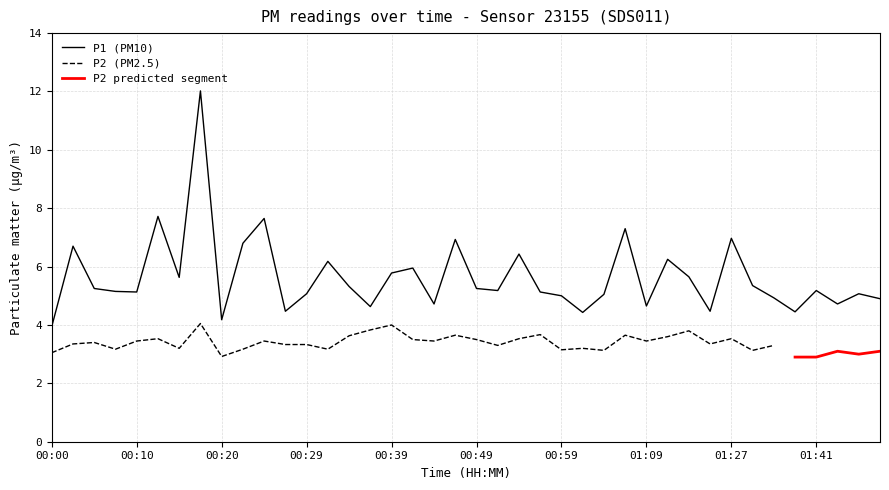

True or false: there are more than 1 points higher than both neighbors.

True